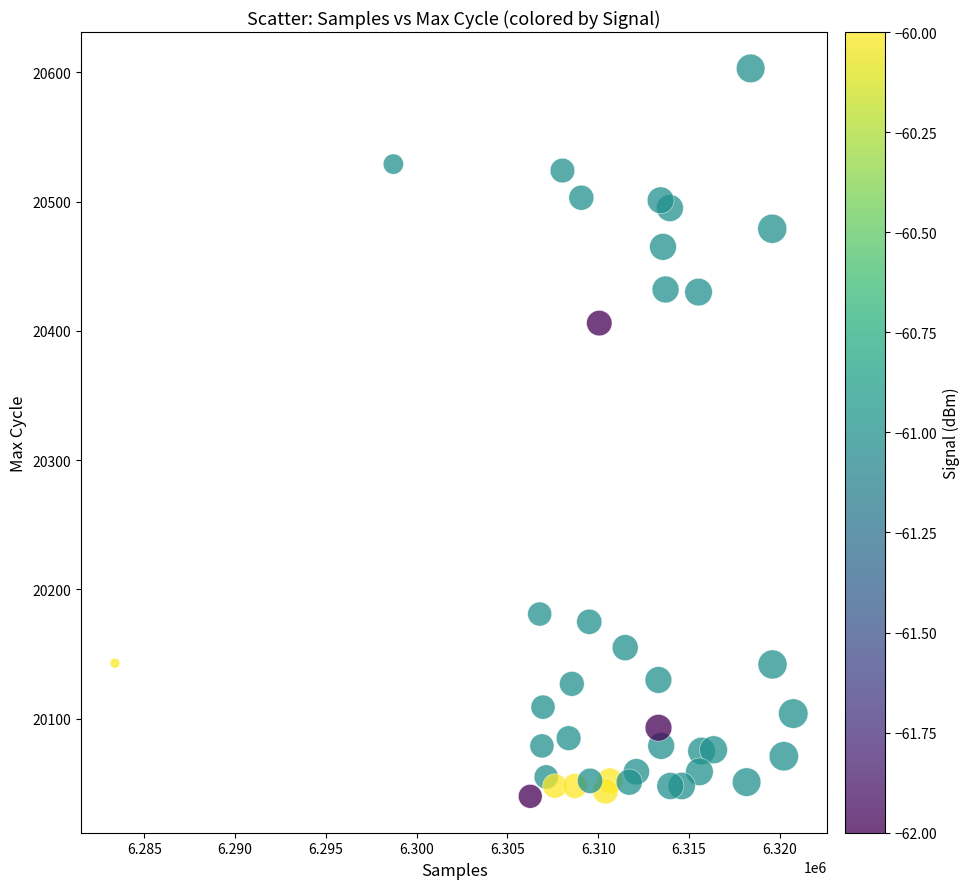

What is the range of Y values (max minus min)?

563